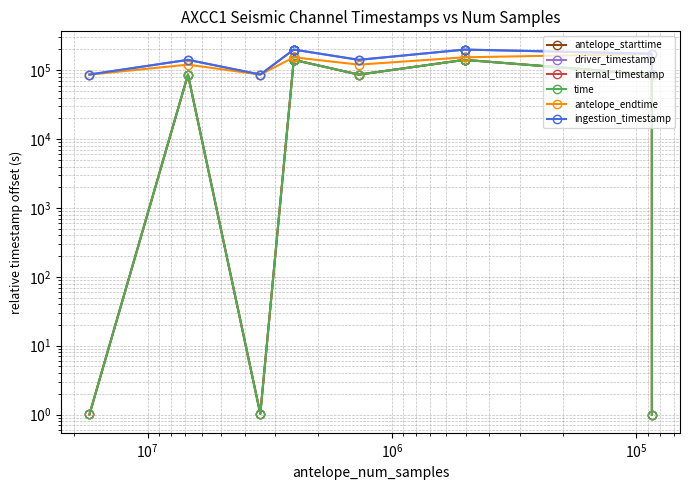

What is the label of the 11th point from the right?

$\mathdefault{10^{7}}$